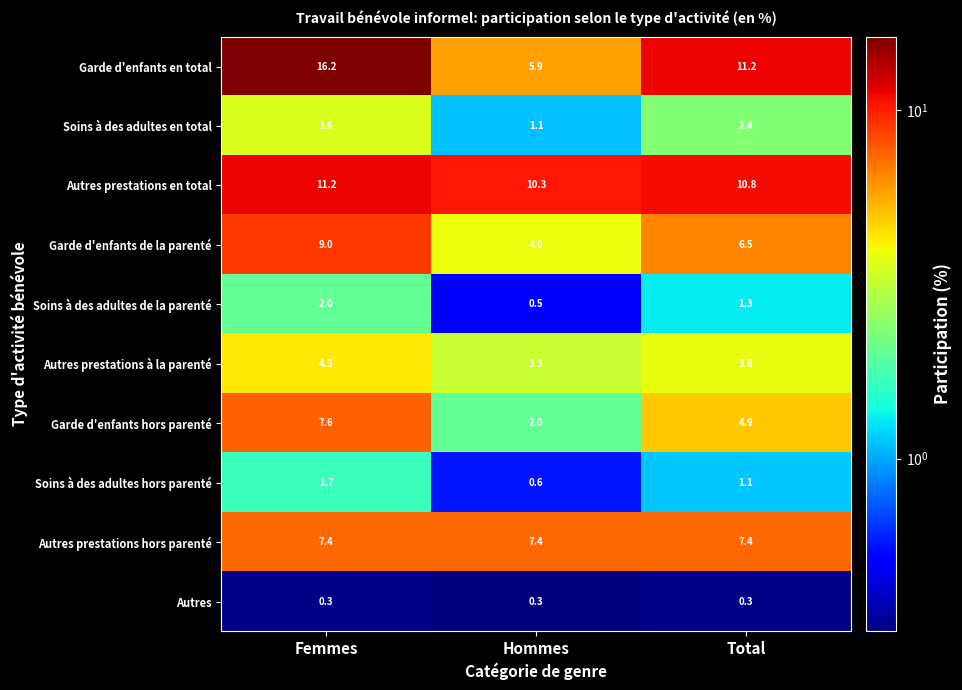

What is the maximum value shown in the chart?

16.2